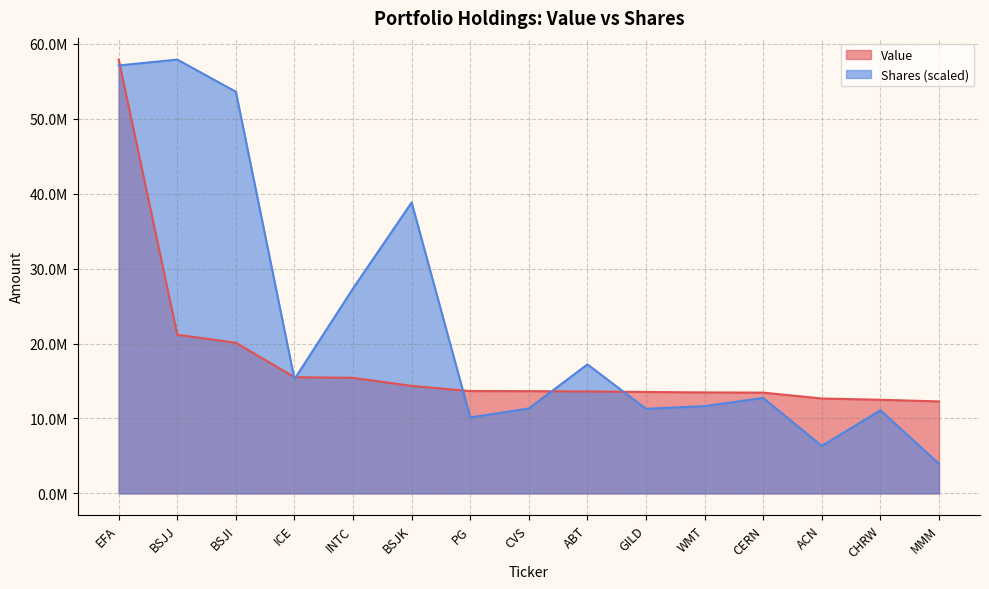

What is the total value across all series at ACN?

18995804.7